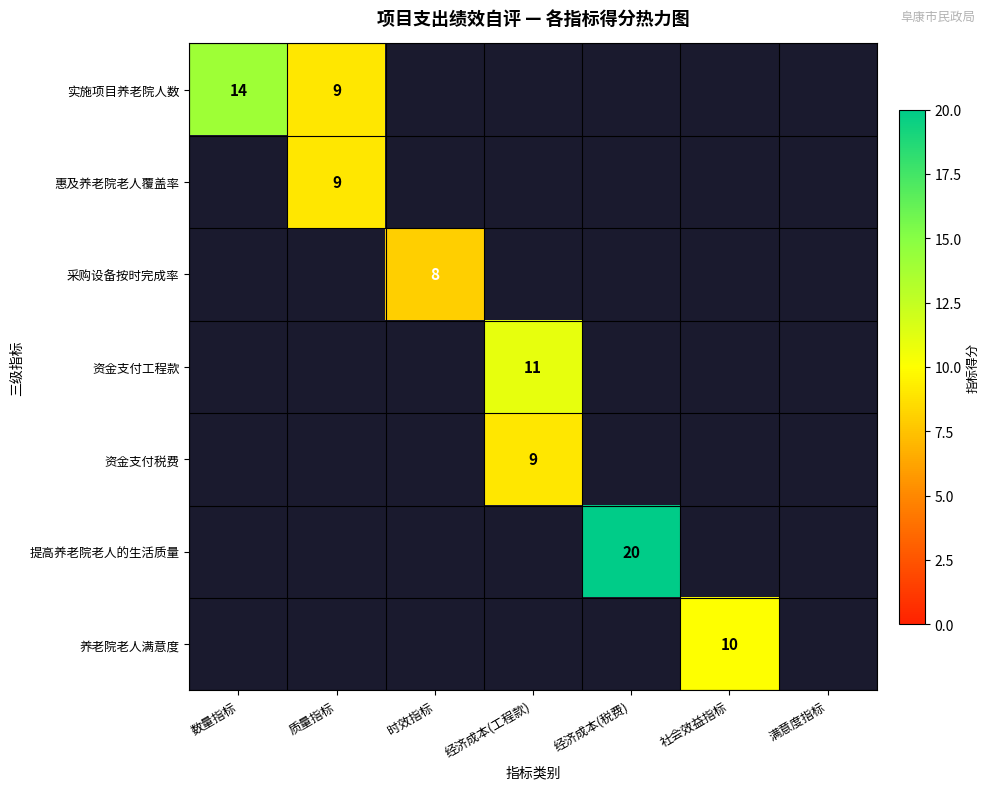

The value of 养老院老人满意度 at 社会效益指标 is 14. True or false?

False